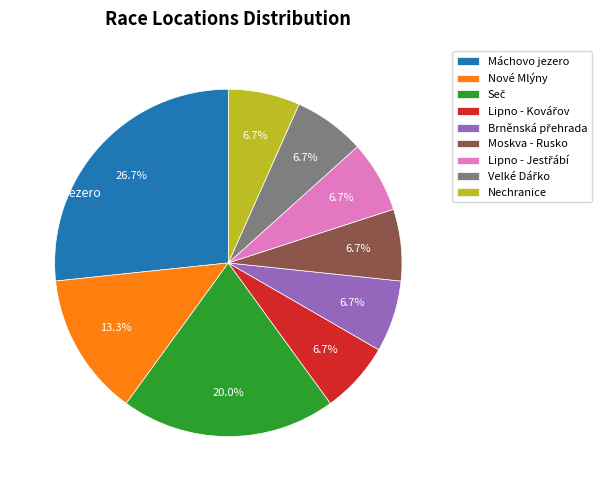

Which category has the biggest portion of the pie?

Máchovo jezero